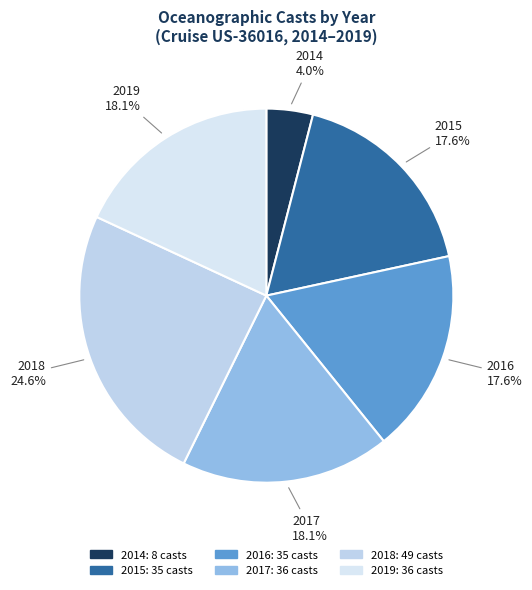

How many segments does this pie chart have?

6